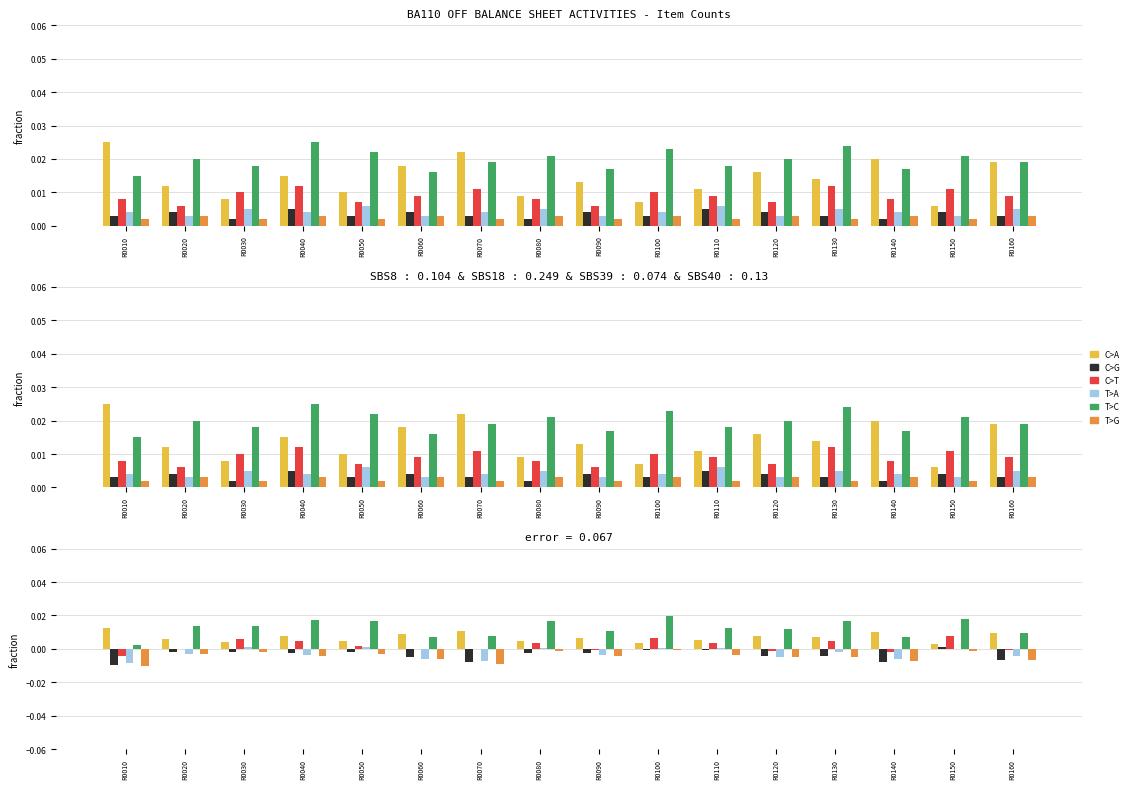

How many bars are there in each group?

6